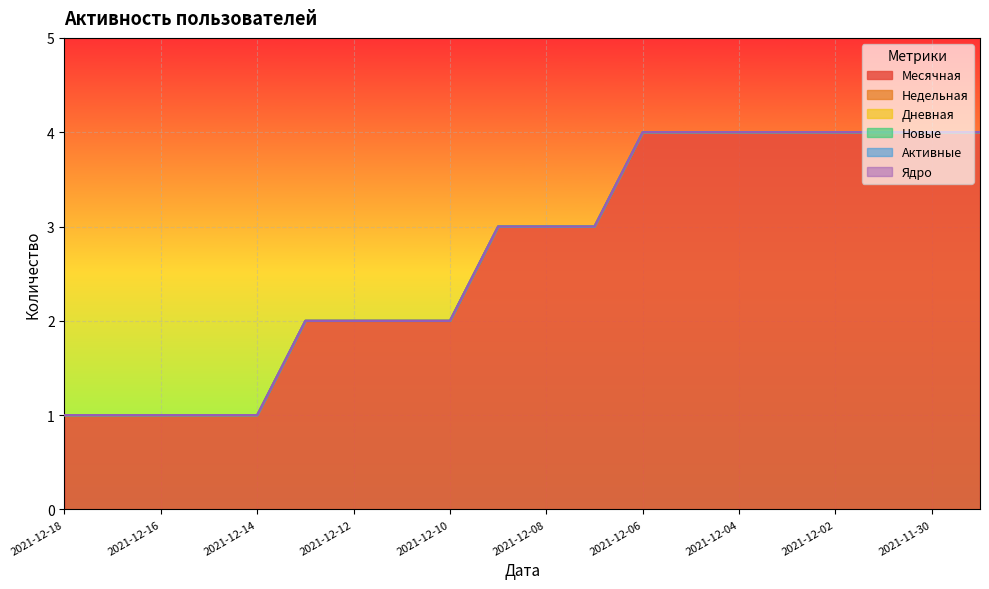

Which has a higher value, 2021-11-30 or 2021-12-12?

2021-11-30